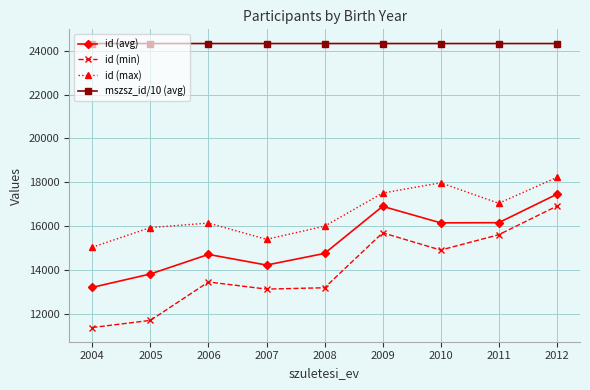

At 2005, list the series in order from largest to smallest.

mszsz_id/10 (avg), id (max), id (avg), id (min)